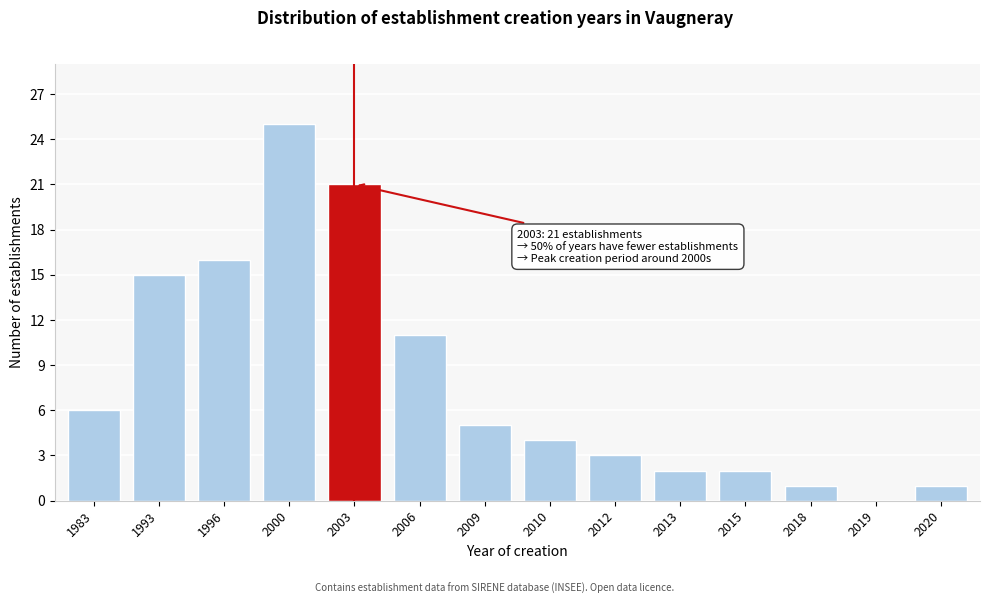

Reading right to left, transcribe all the data shown in this chart.

2020=1	2019=0	2018=1	2015=2	2013=2	2012=3	2010=4	2009=5	2006=11	2003=21	2000=25	1996=16	1993=15	1983=6